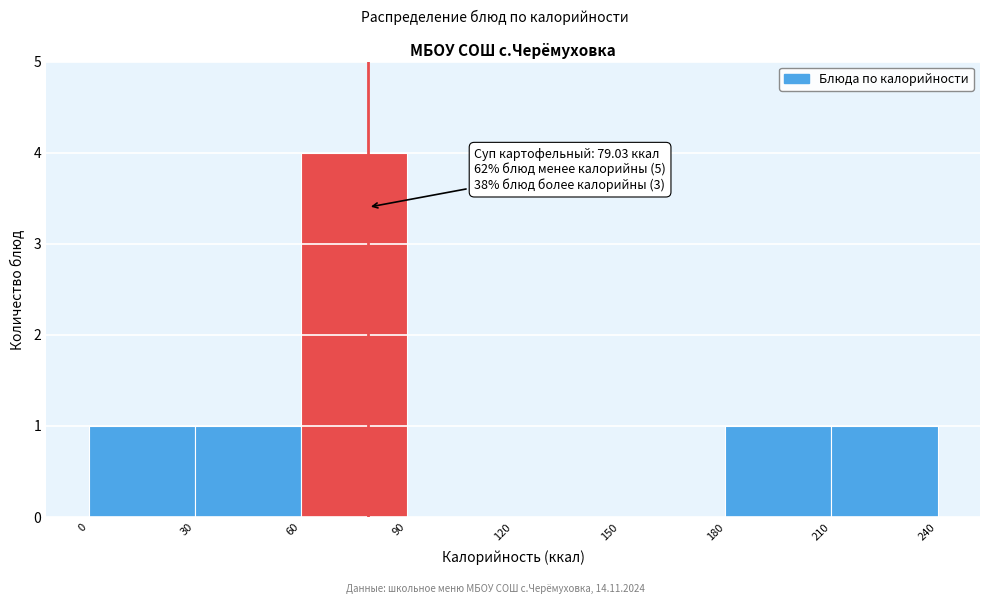

Over which range of the x-axis is the bar tallest?

60 to 90